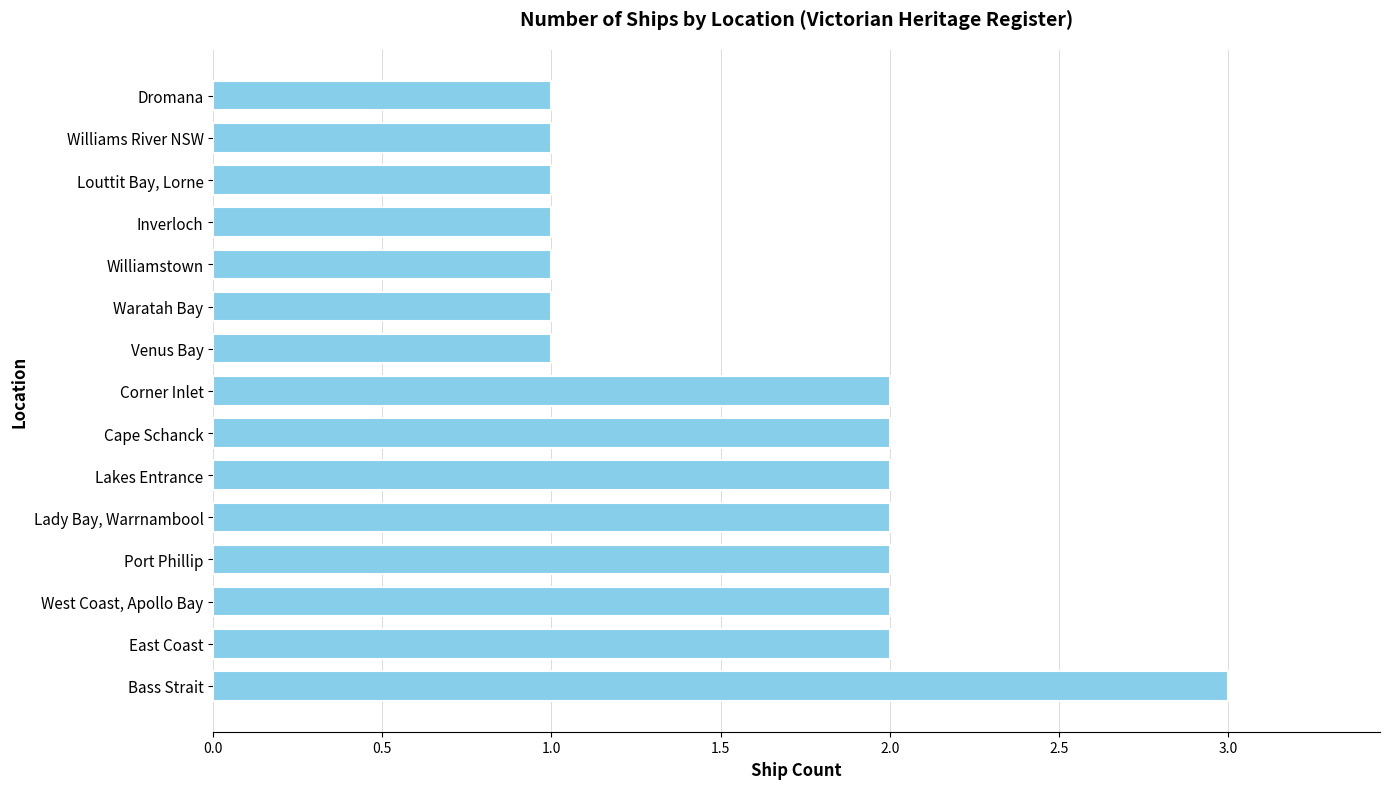

Reading bottom to top, what are all the values shown in this chart?

Bass Strait=3	East Coast=2	West Coast, Apollo Bay=2	Port Phillip=2	Lady Bay, Warrnambool=2	Lakes Entrance=2	Cape Schanck=2	Corner Inlet=2	Venus Bay=1	Waratah Bay=1	Williamstown=1	Inverloch=1	Louttit Bay, Lorne=1	Williams River NSW=1	Dromana=1